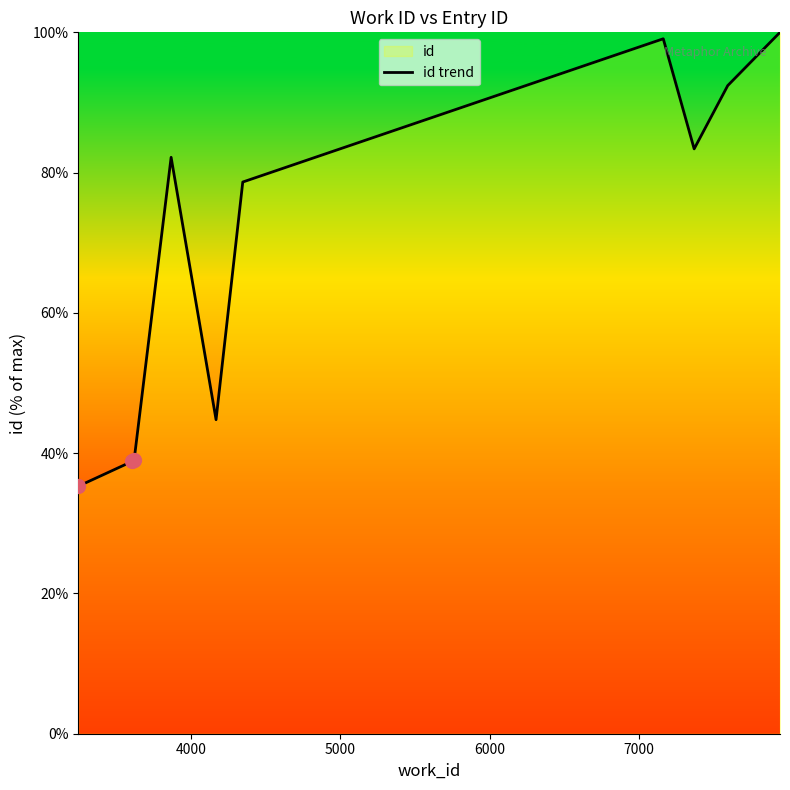

What is the sum of all values?

693.6